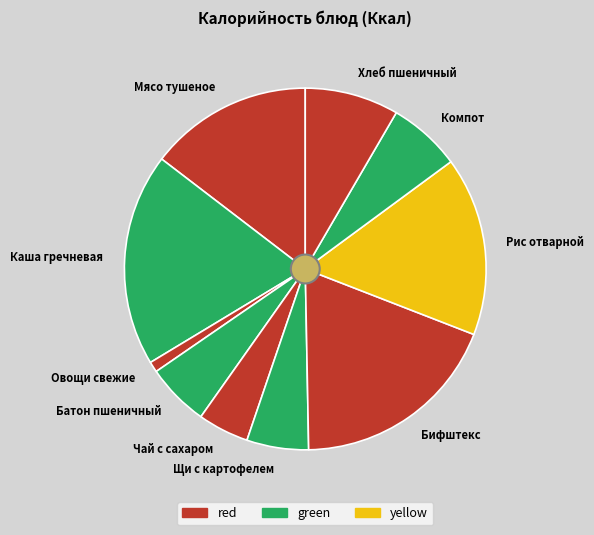

Is Щи с картофелем the majority of the pie?

No